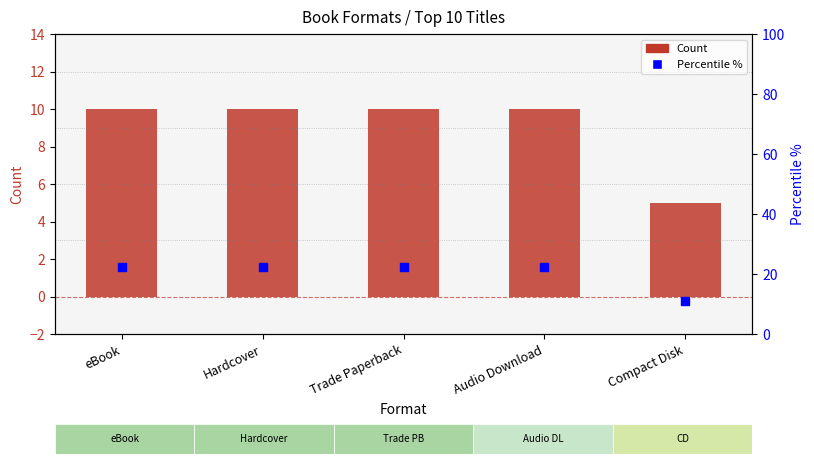

What are all the series names shown in the legend?

Count, Percentile %